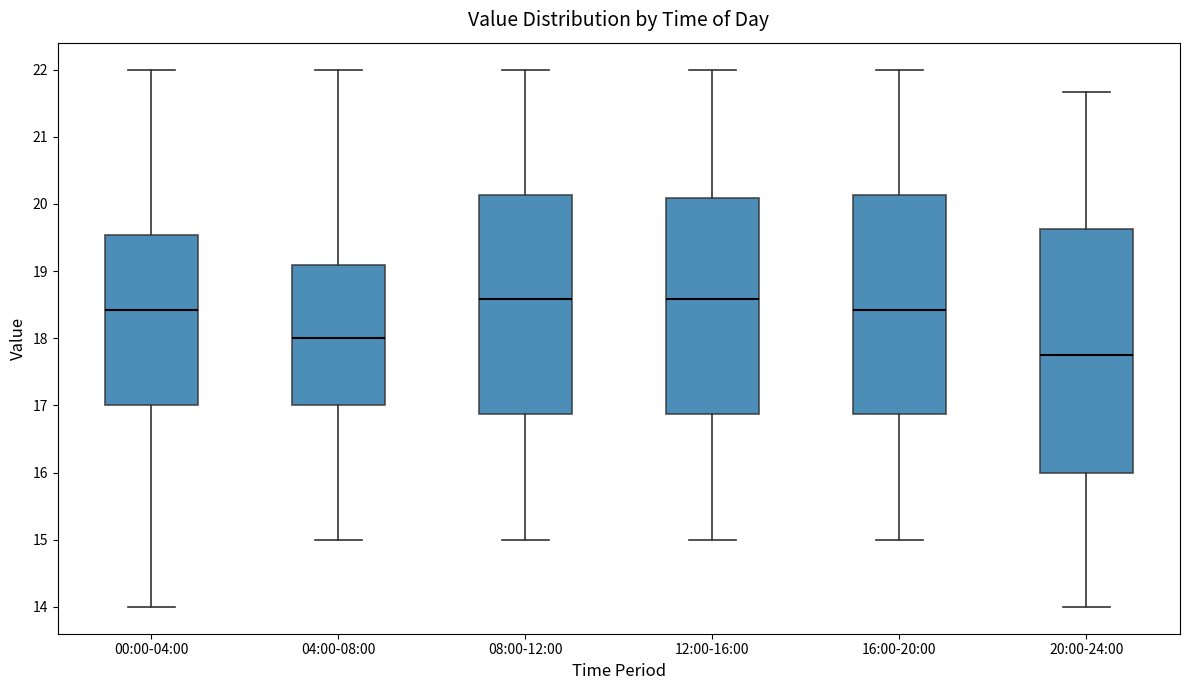

Where does the median line of the box for 08:00-12:00 sit on the y-axis? The values are not printed on the chart, so give them approximately, as read against the axis.

18.6